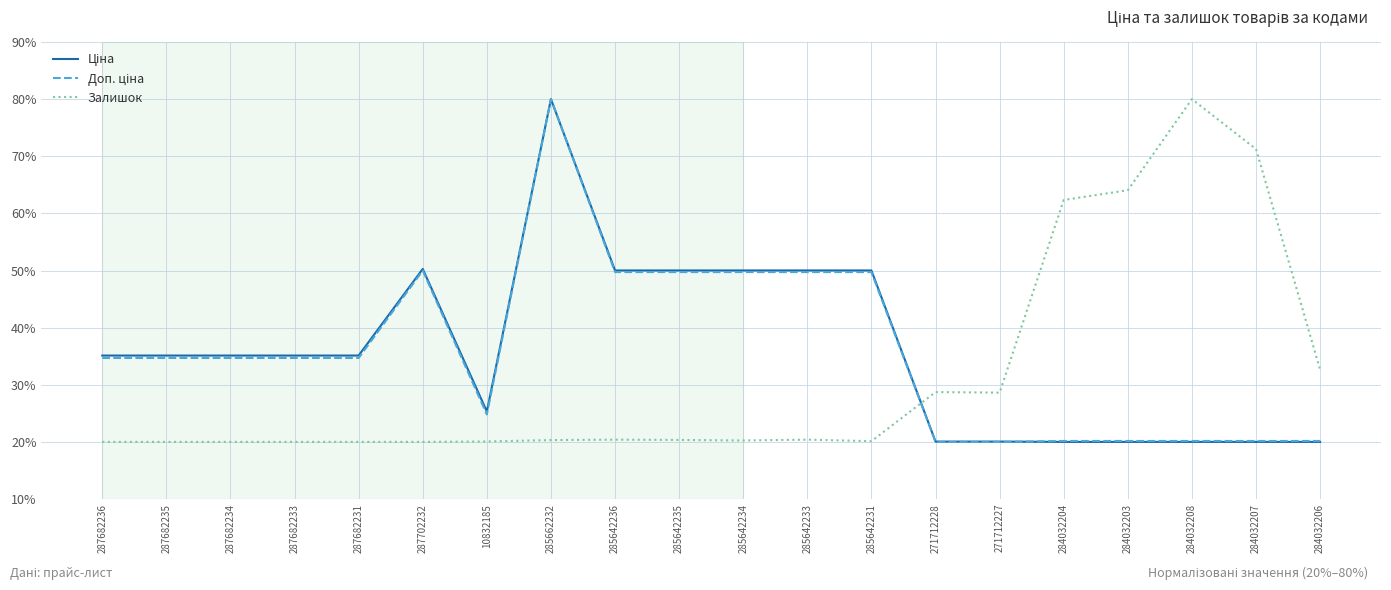

Does the chart have visible grid lines?

Yes